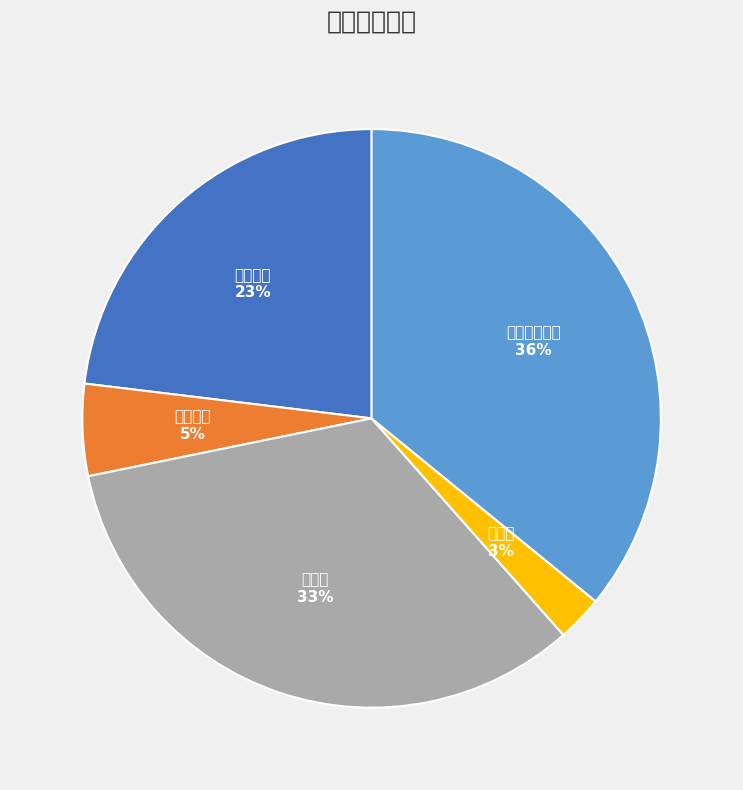

Which slice is the largest?

人力资源管理